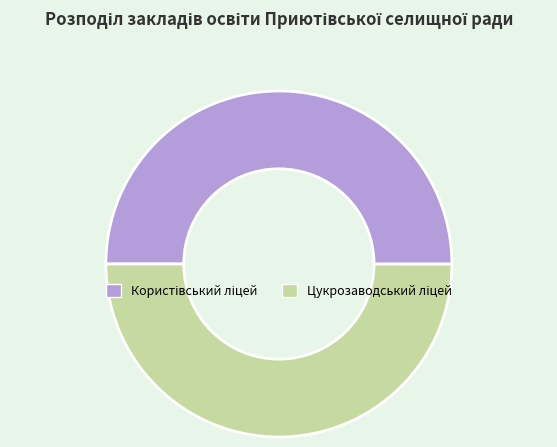

What is the total percentage of Користівський ліцей and Цукрозаводський ліцей?

100.0%